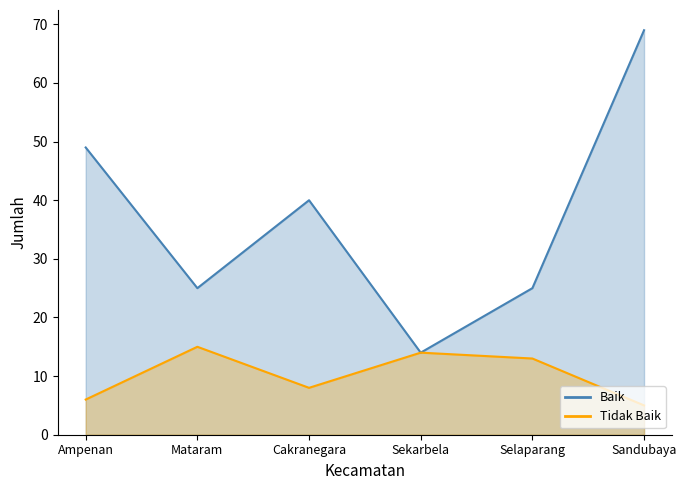

Rank the series by their average value, from lowest to highest.

Tidak Baik, Baik